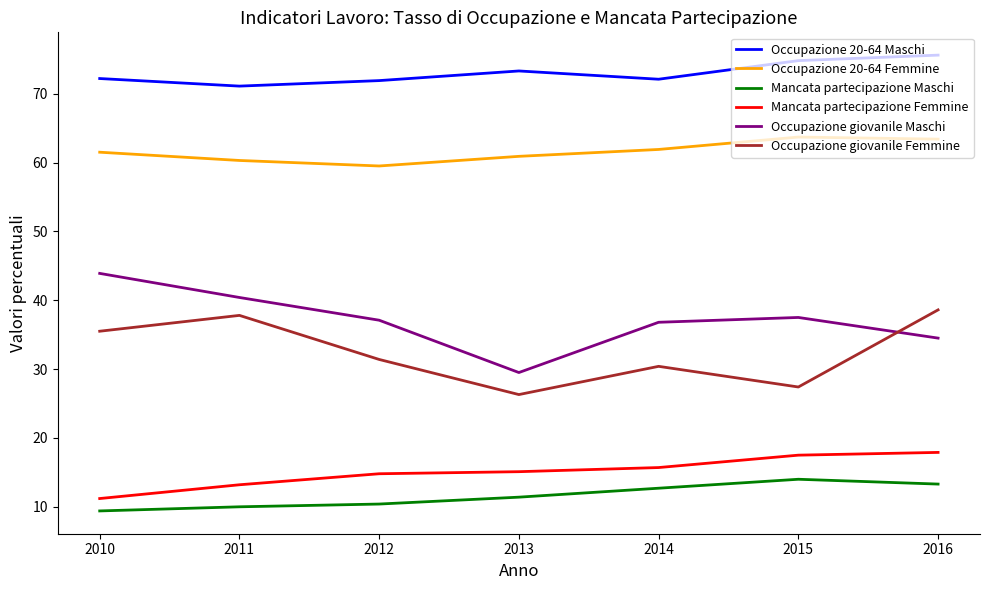

At which label does Mancata partecipazione Maschi reach its minimum?

2010